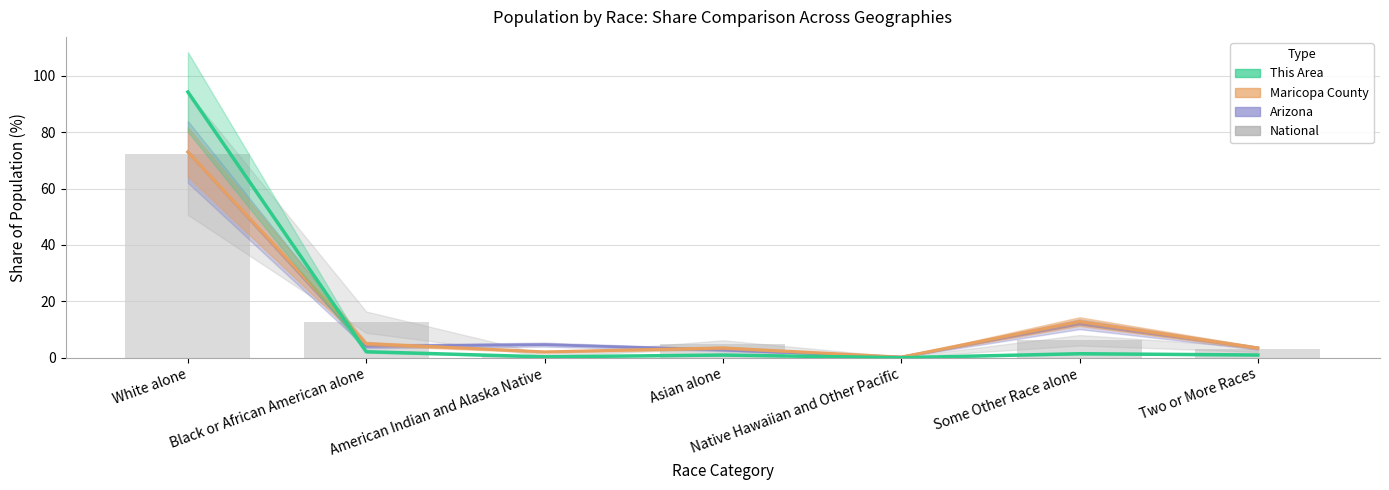

Are the bars horizontal?

No